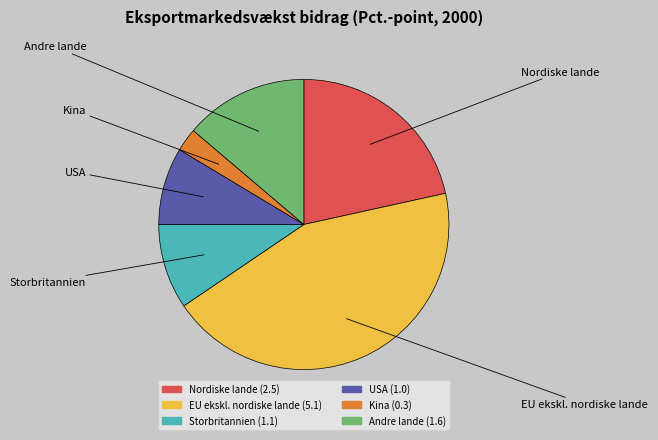

Rank the categories by value from highest to lowest.

EU ekskl. nordiske lande, Nordiske lande, Andre lande, Storbritannien, USA, Kina